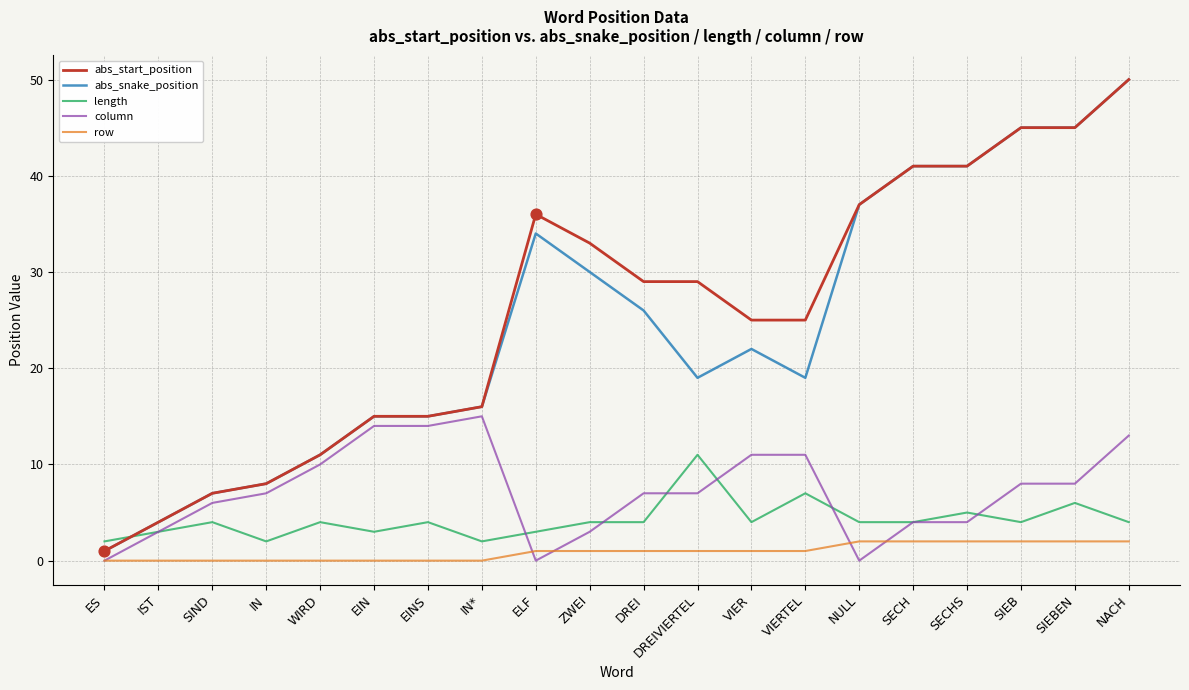

Between IN and DREIVIERTEL, which series saw the biggest shift?

abs_start_position